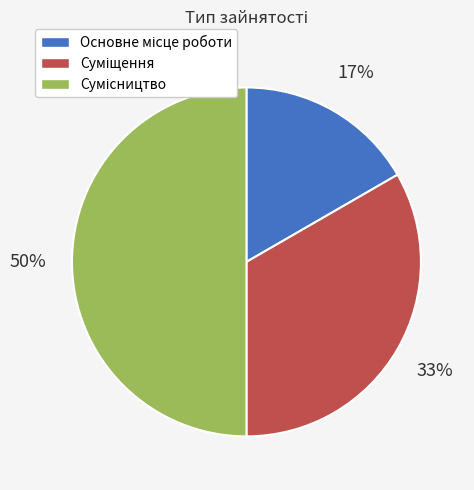

To the nearest percent, what is the difference between the largest and smallest slice percentages?

33%